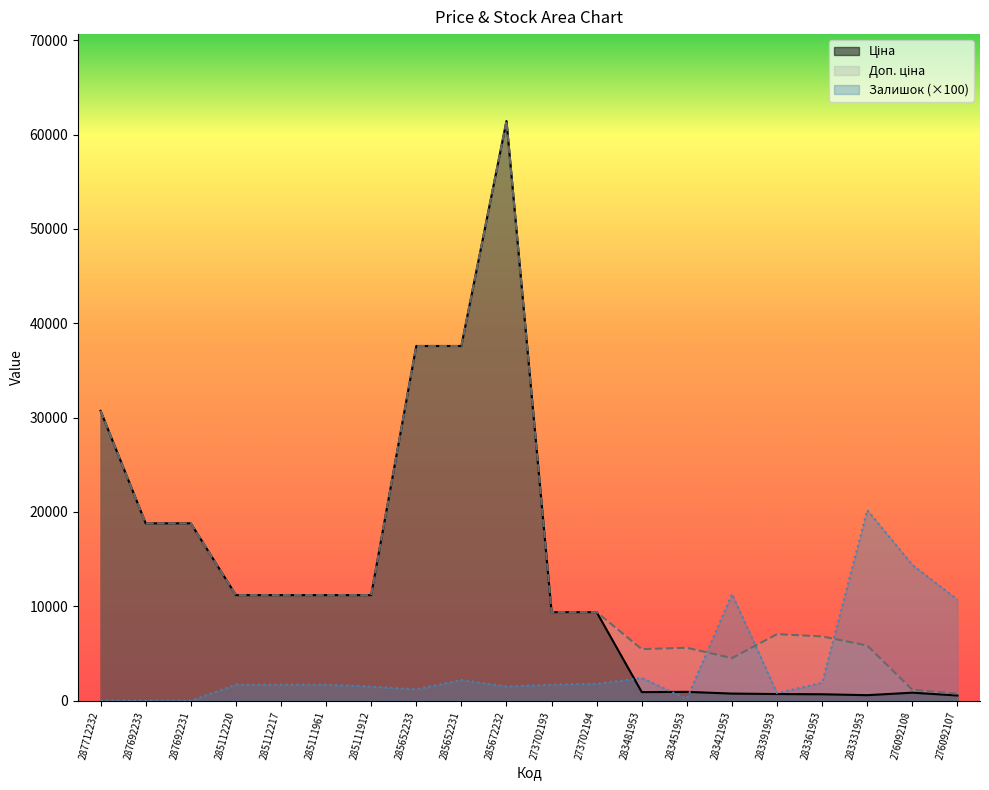

What is the sum of the Доп. ціна values at 285672232 and 285112220?

72622.4